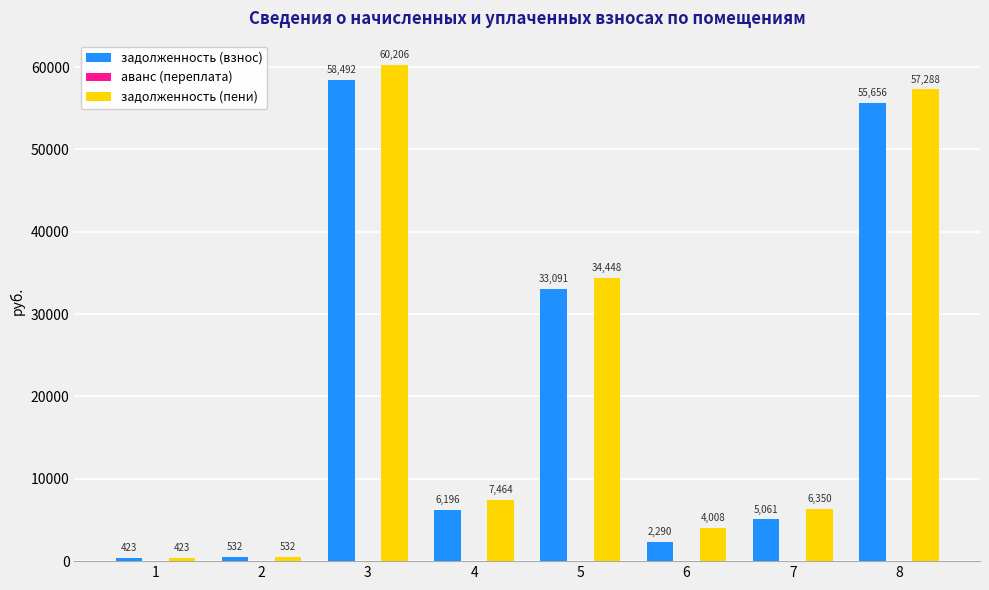

What is the greatest value displayed?

60206.1